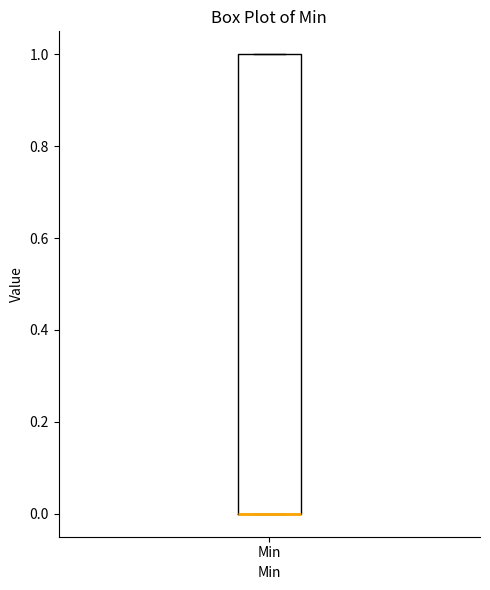

Where is the lower edge of the box for Min on the y-axis? The values are not printed on the chart, so give them approximately, as read against the axis.

0